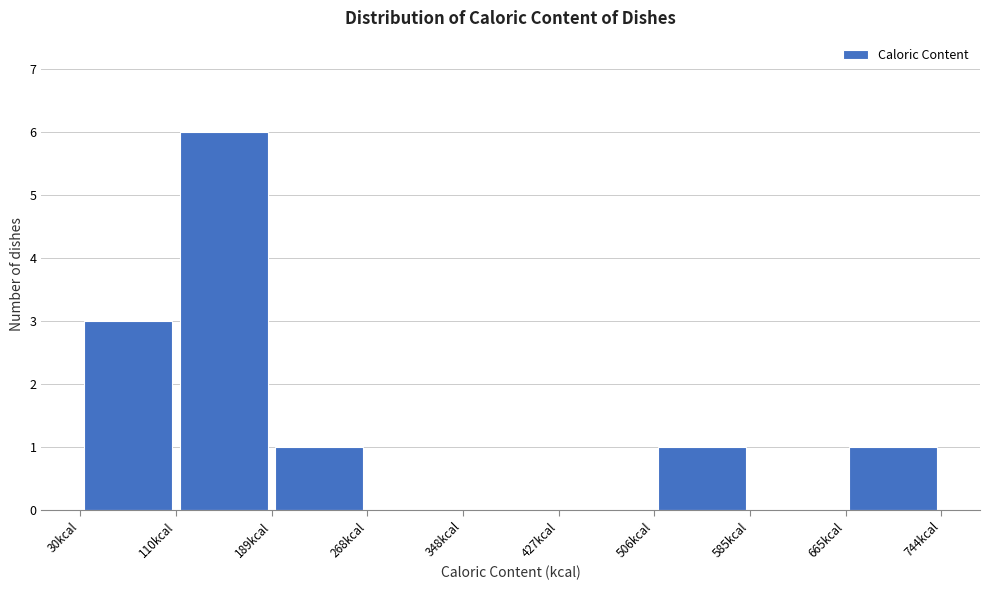

Which range on the x-axis has the tallest bar?

110 to 190